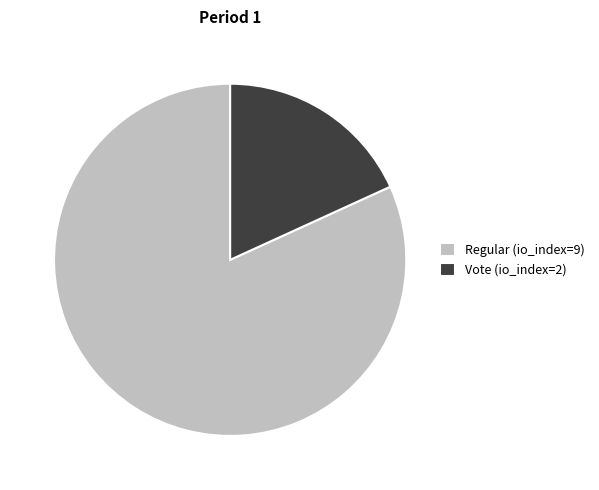

True or false: Regular (io_index=9) accounts for 82% of the total.

True